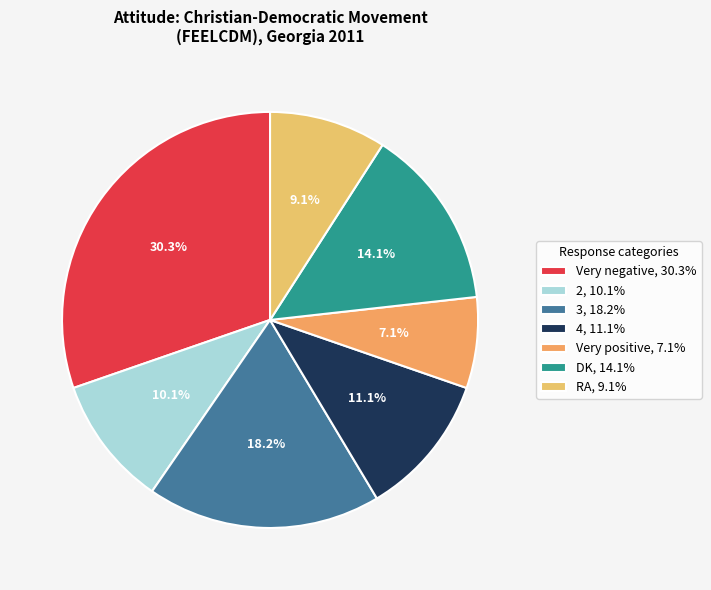

How many segments does this pie chart have?

7